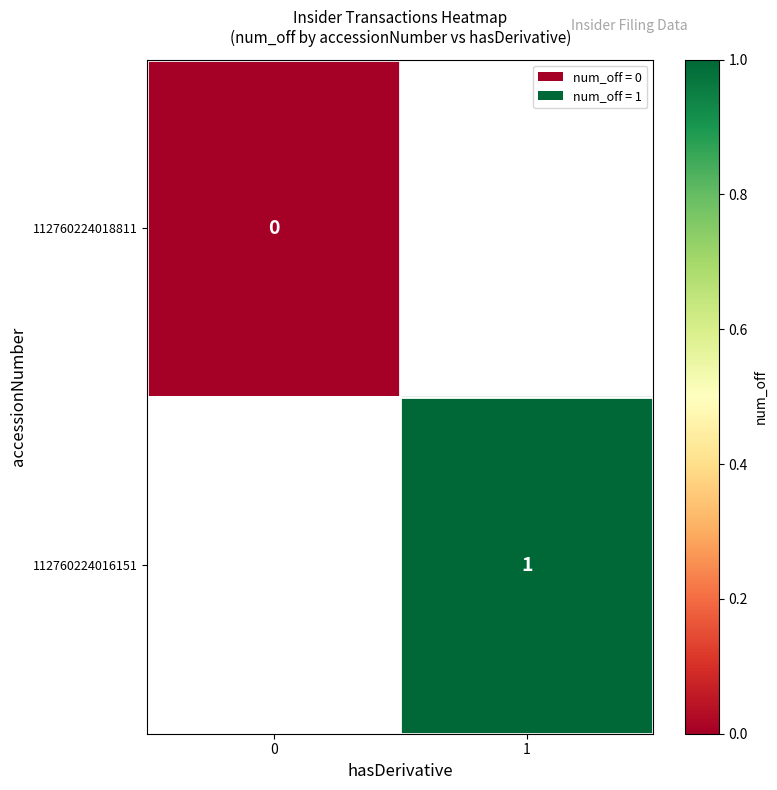

Is the value of 112760224018811 at 0 greater than the value of 112760224016151 at 1?

No